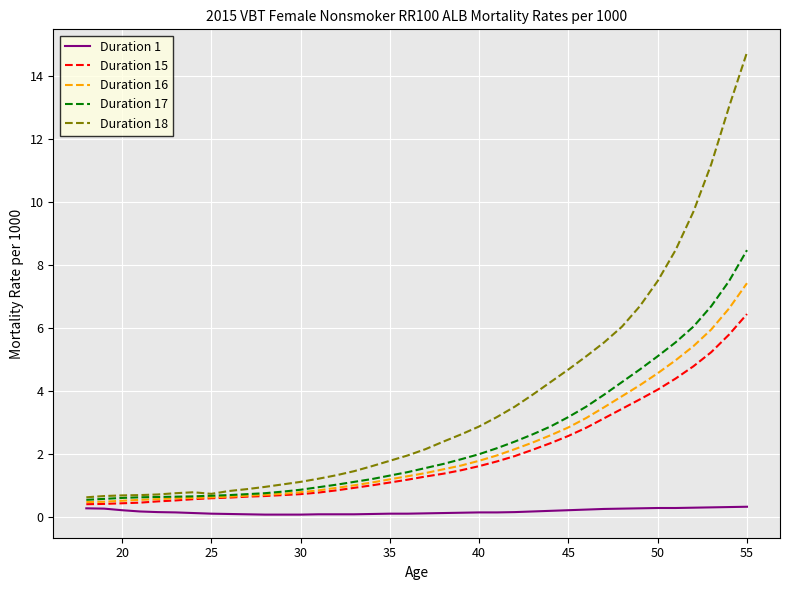

Rank the series by their maximum value, from highest to lowest.

Duration 18, Duration 17, Duration 16, Duration 15, Duration 1